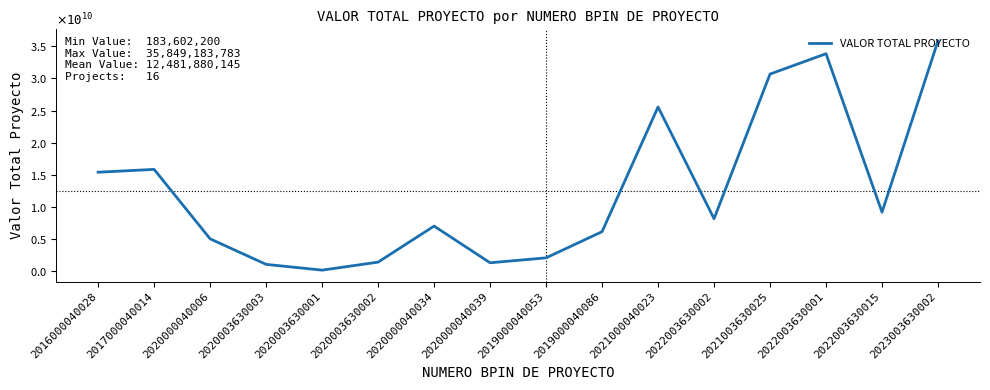

What is the maximum value shown in the chart?

35849183783